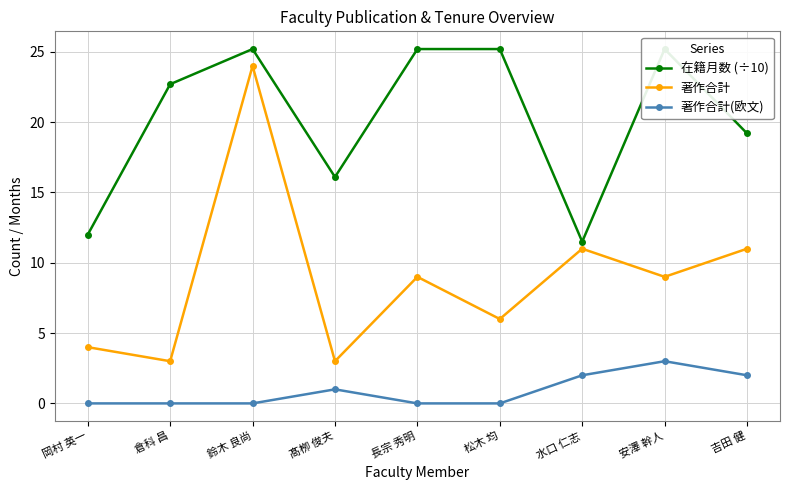

What is the maximum value for 著作合計?

24